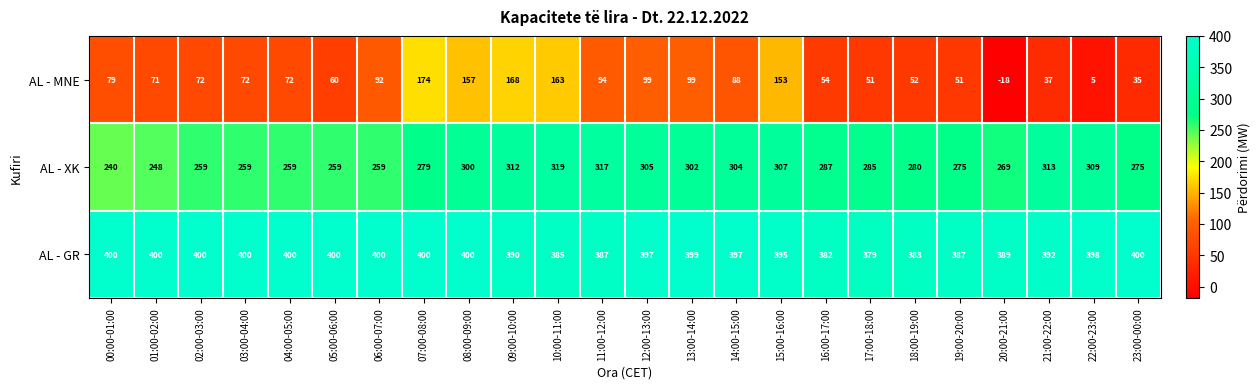

Which label corresponds to the smallest value in the chart?

20:00-21:00